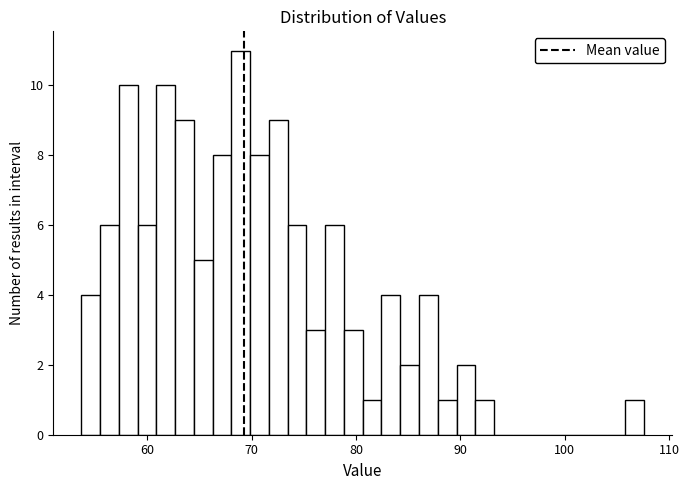

Around what value on the x-axis is the tallest bar? Give the approximate position of its centre, as read against the axis.

69